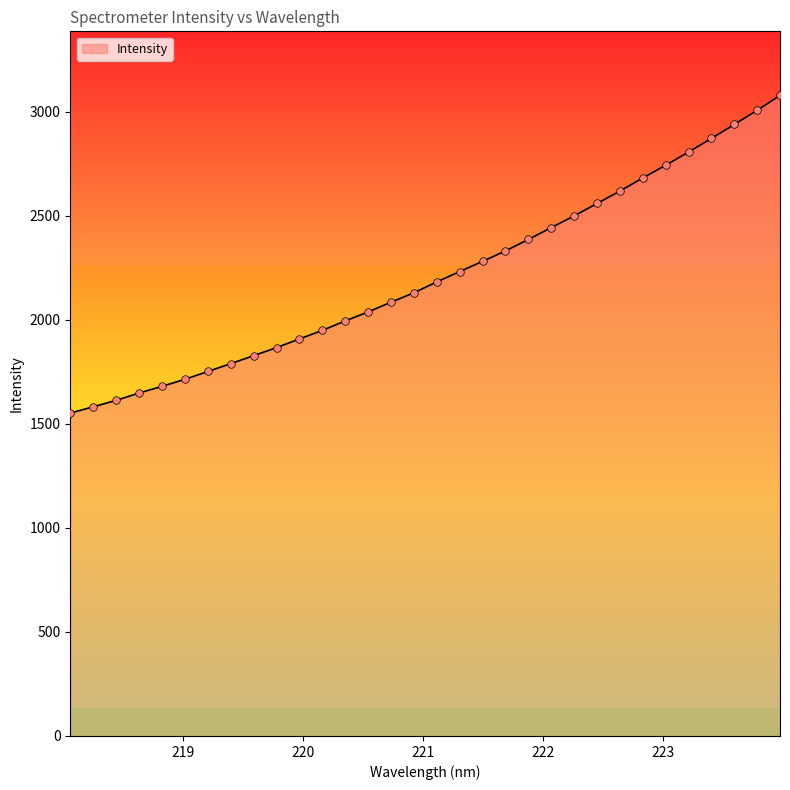

What is the difference between the maximum and minimum values?

1526.6